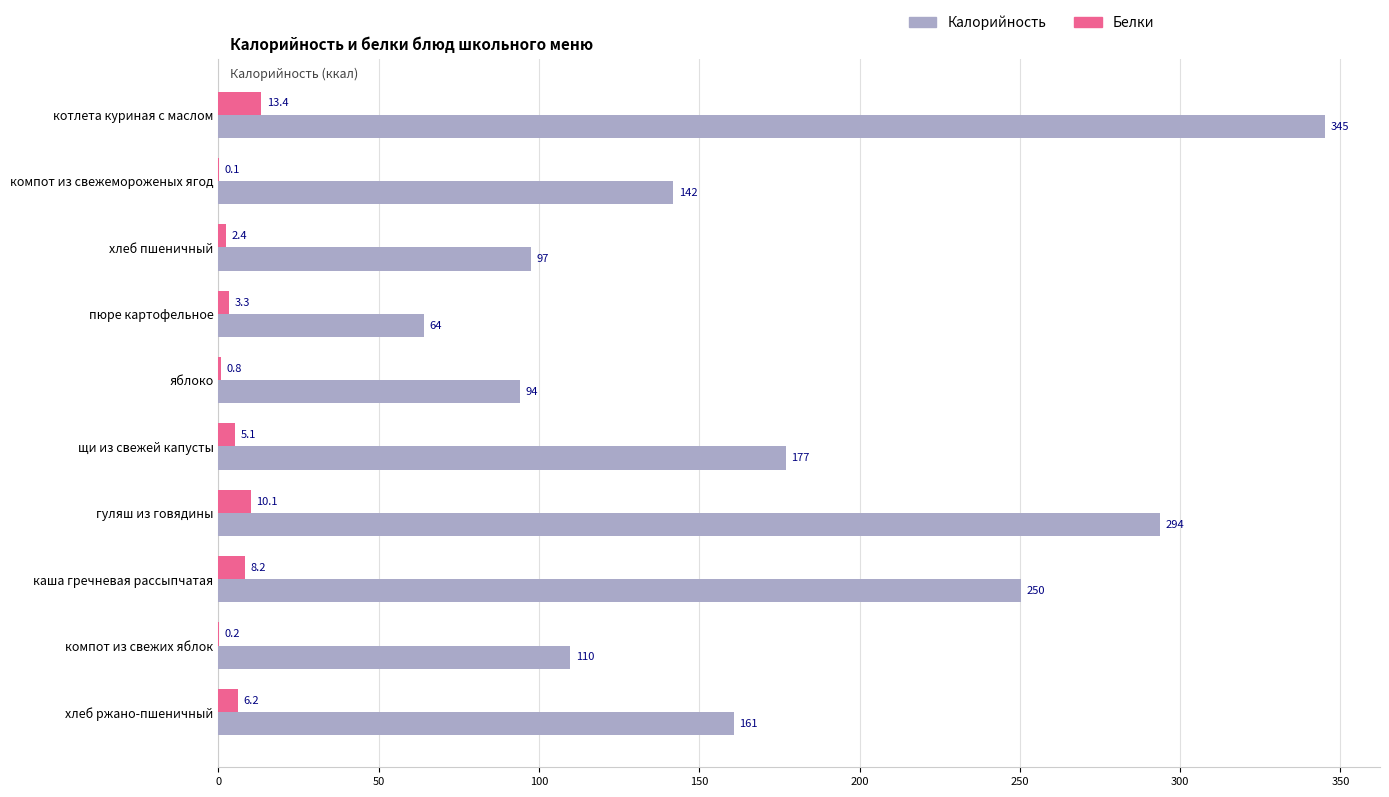

The Белки series shows 2.4 at хлеб пшеничный. True or false?

True